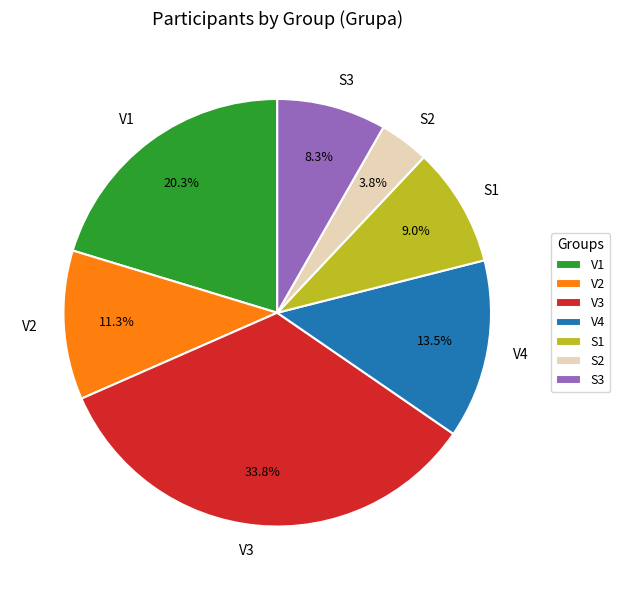

What is the largest slice in the pie chart?

V3